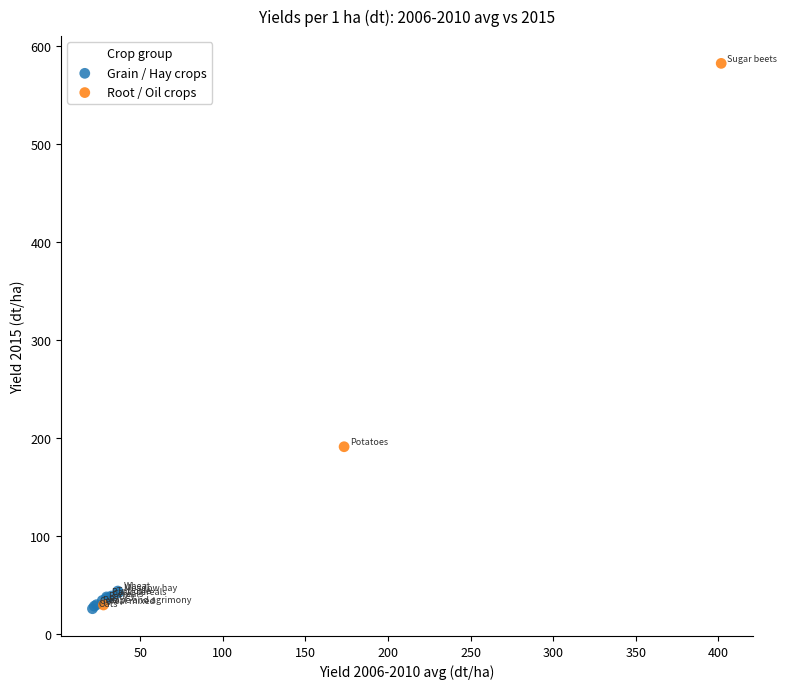

Which series contains the highest Y value?

Root / Oil crops